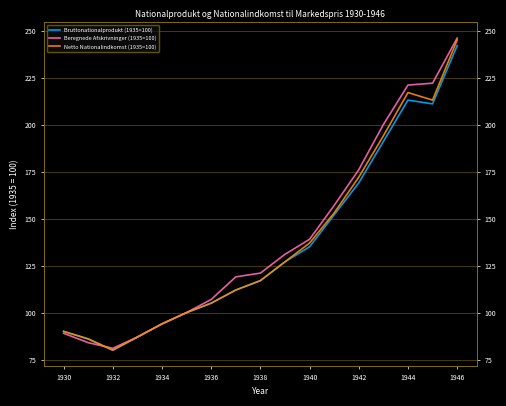

What is the average value of the Bruttonationalprodukt (1935=100) series?

136